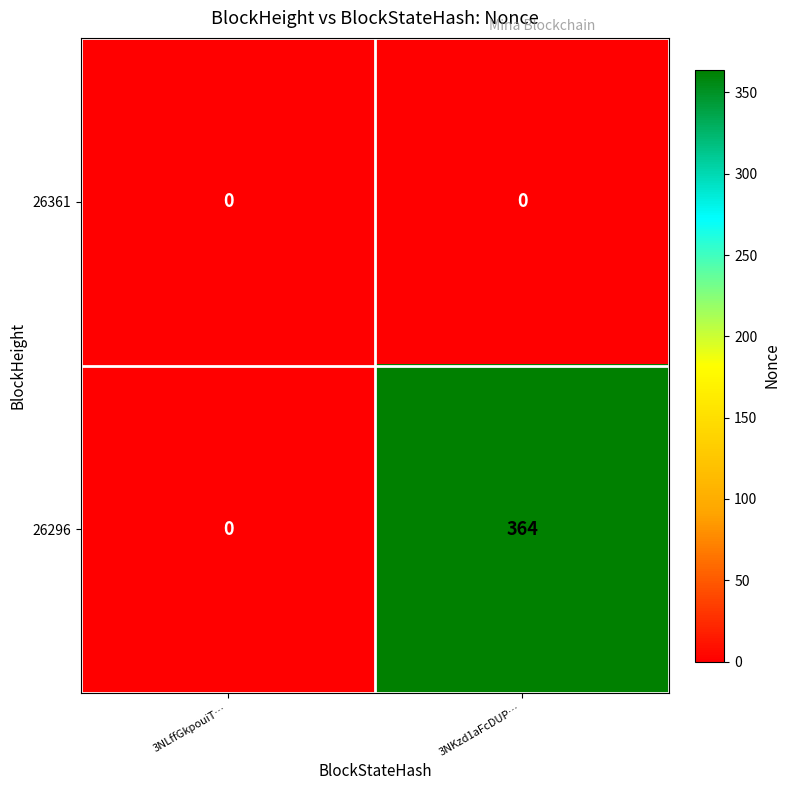

Which series has the largest total across all categories?

26296